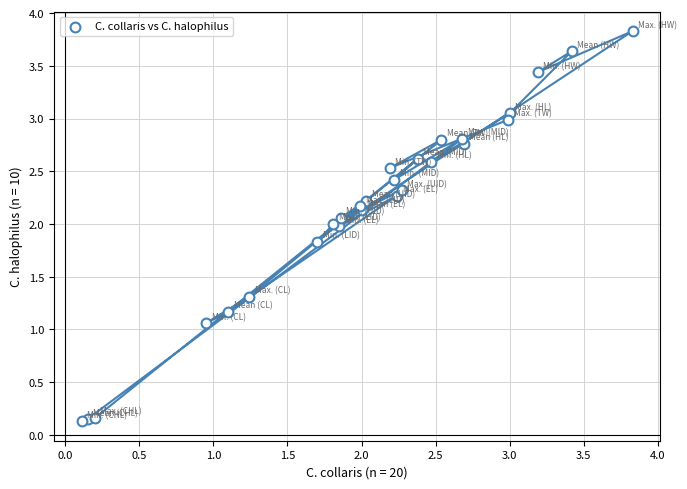

What Y value in the scatter plot is closest to 1?

1.1